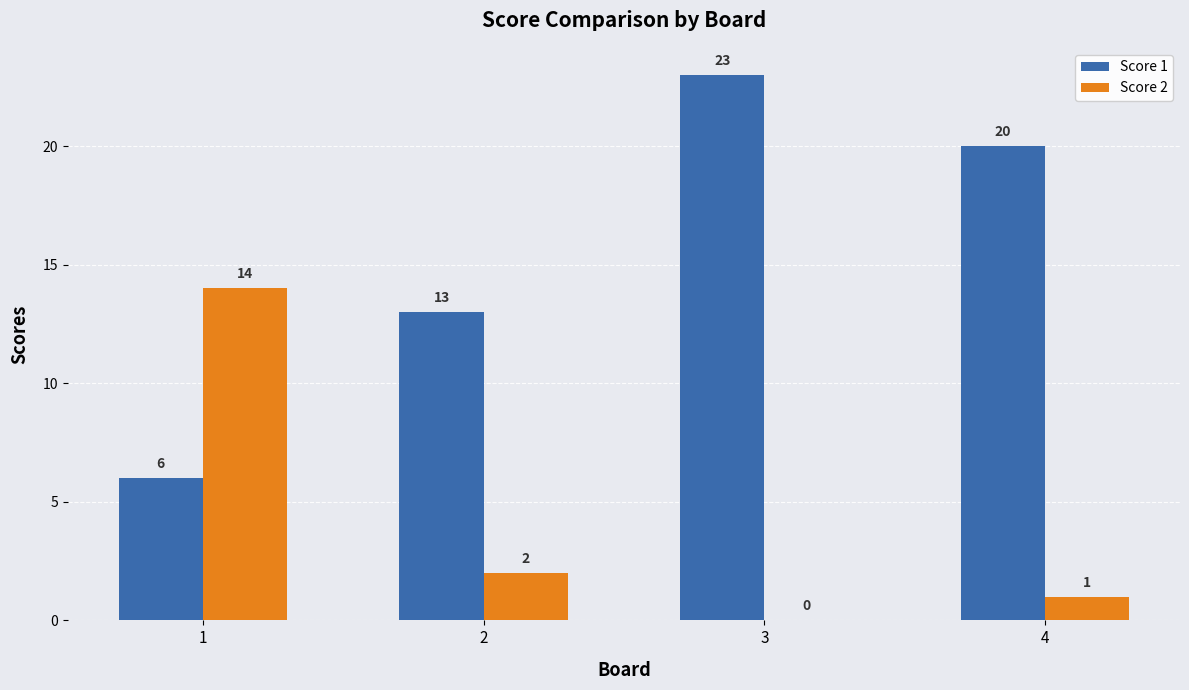

What is the sum of all Score 2 values?

17